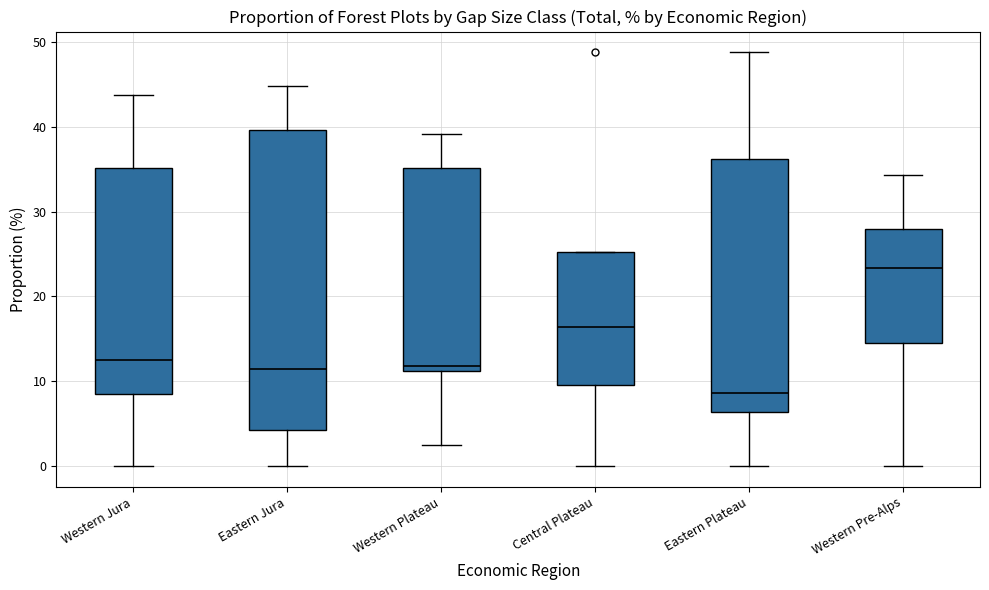

Reading left to right, transcribe this box plot: for each box, give where its median line is, the range the box spans, and where its two whiskers end, as read against the y-axis. The values are not printed on the chart, so give them approximately, as read against the axis.

Western Jura: median 13, box 9 to 35, whiskers 0 to 44
Eastern Jura: median 12, box 4 to 40, whiskers 0 to 45
Western Plateau: median 12, box 11 to 35, whiskers 3 to 39
Central Plateau: median 16, box 10 to 25, whiskers 0 to 25
Eastern Plateau: median 9, box 6 to 36, whiskers 0 to 49
Western Pre-Alps: median 23, box 15 to 28, whiskers 0 to 34